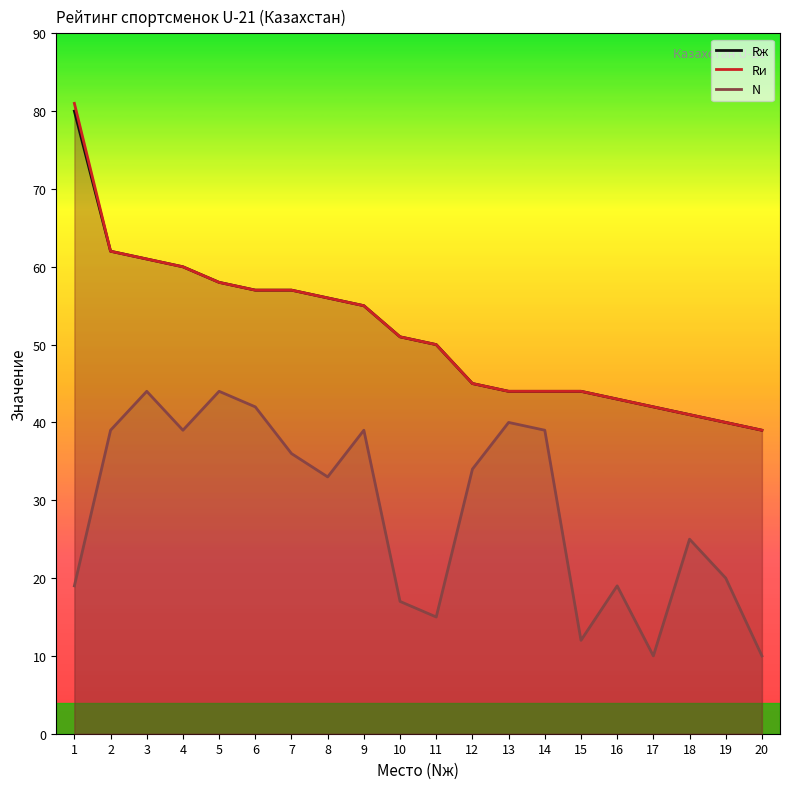

How many interior local peaks does the N series have?

6